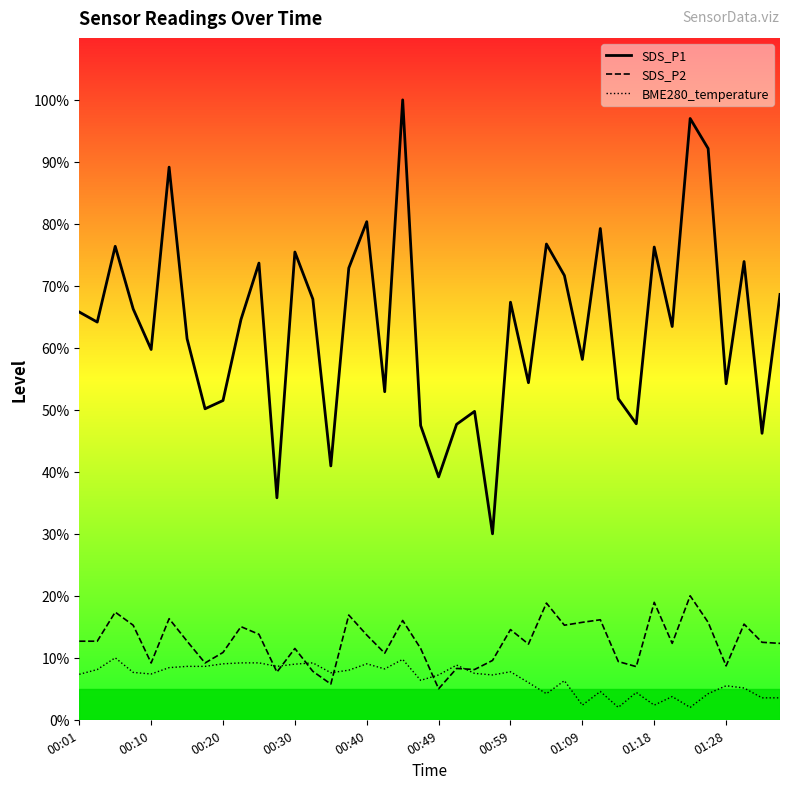

True or false: SDS_P1_line and BME280_temperature_line intersect in this chart.

False